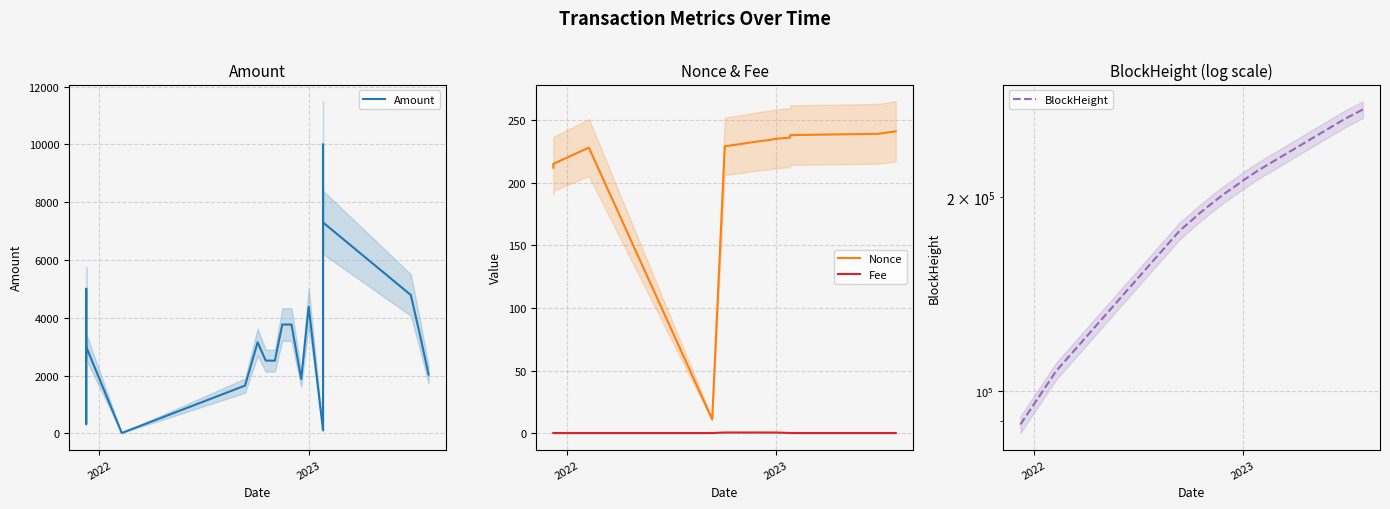

At 2023, list the series in order from smallest to largest.

Fee, Nonce, Amount, BlockHeight